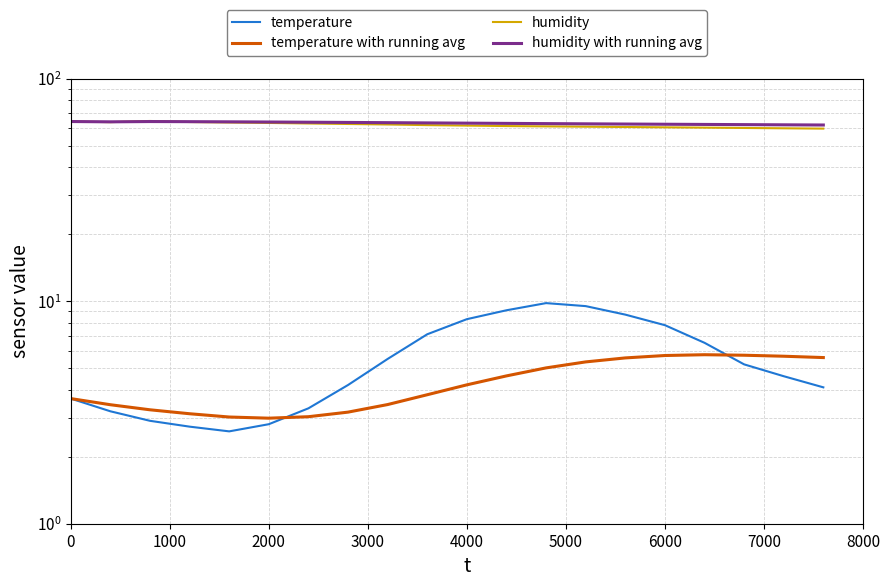

What are all the series names shown in the legend?

temperature, temperature with running avg, humidity, humidity with running avg